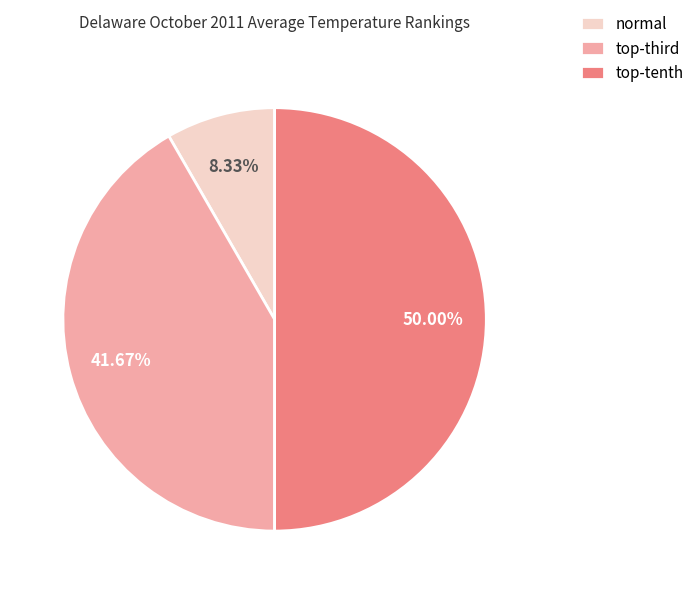

Does normal account for over 50% of the chart?

No